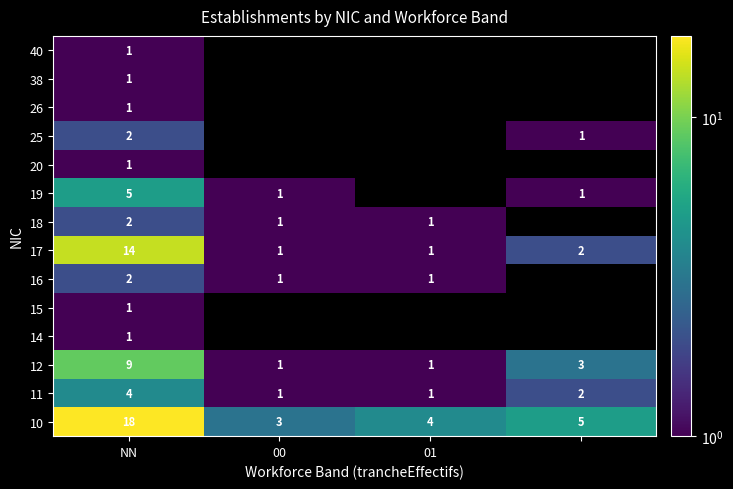

How many 12 values are between 1 and 9?

4